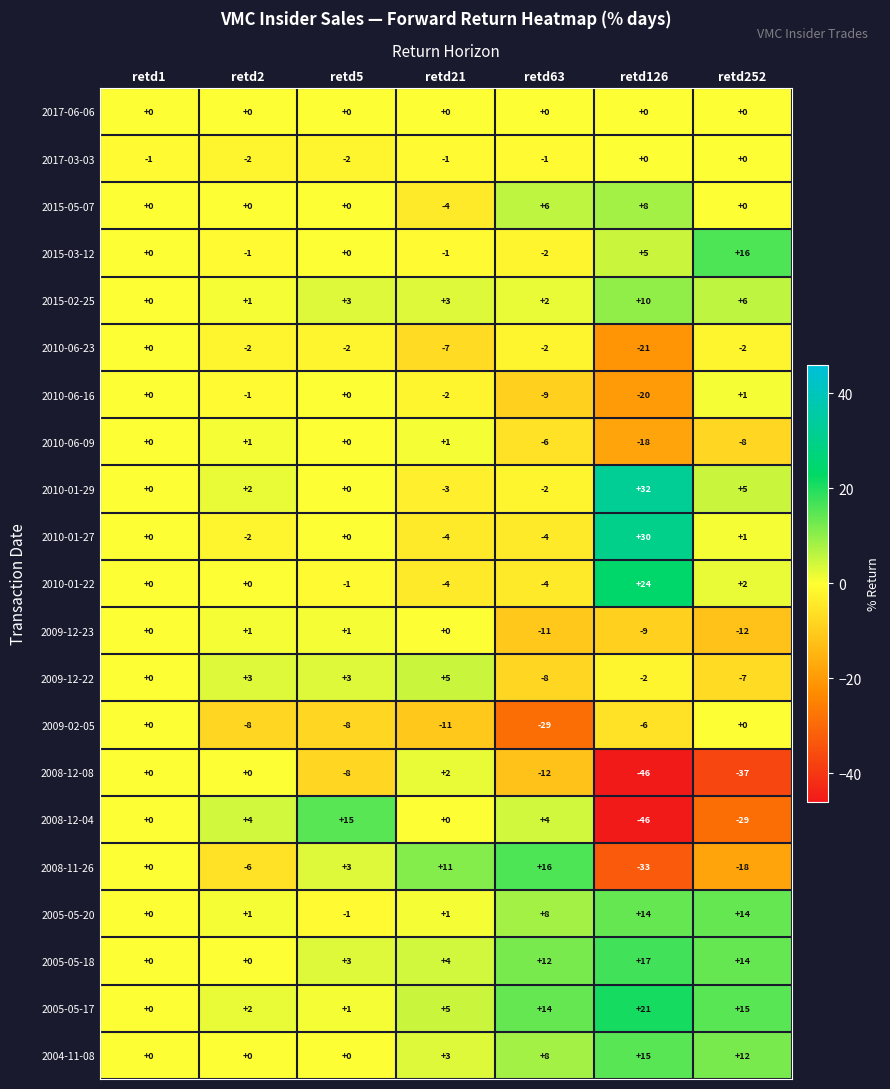

What value does the 2010-06-23 series have at retd21, to the nearest 5?

-5